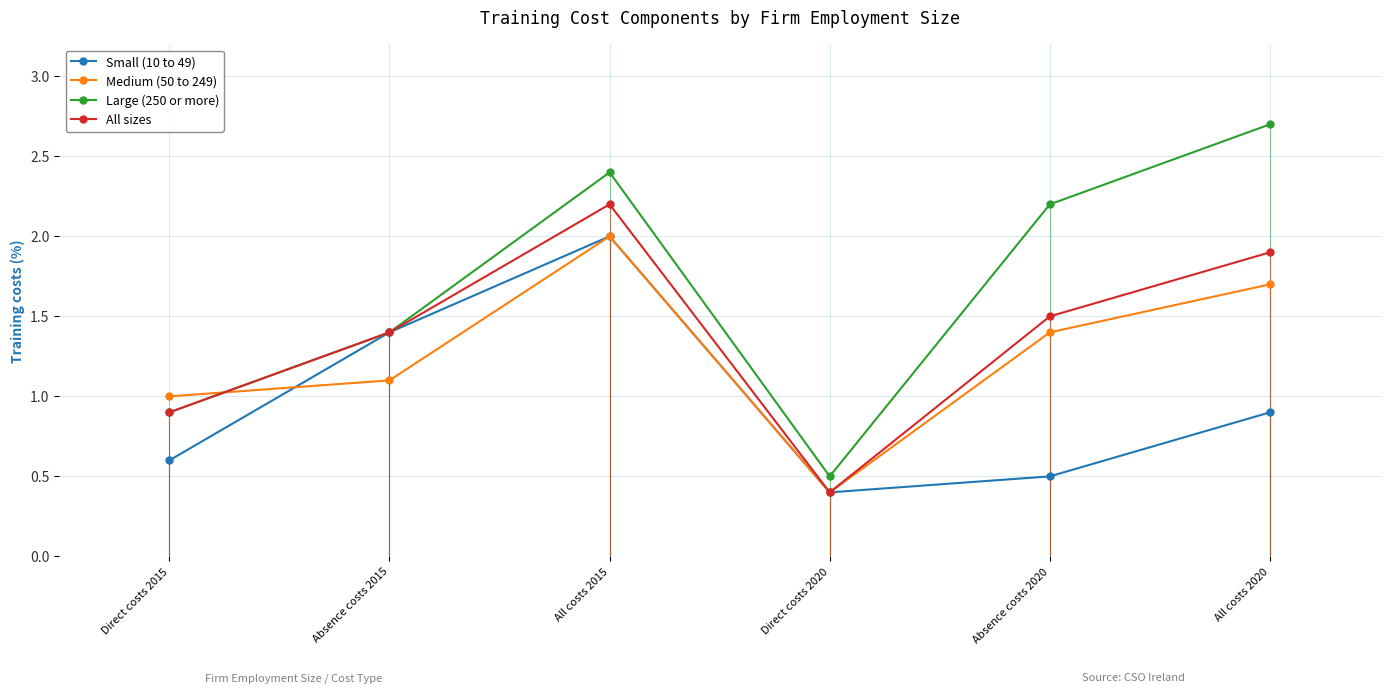

At which category is the sum across all series the highest?

All costs 2015